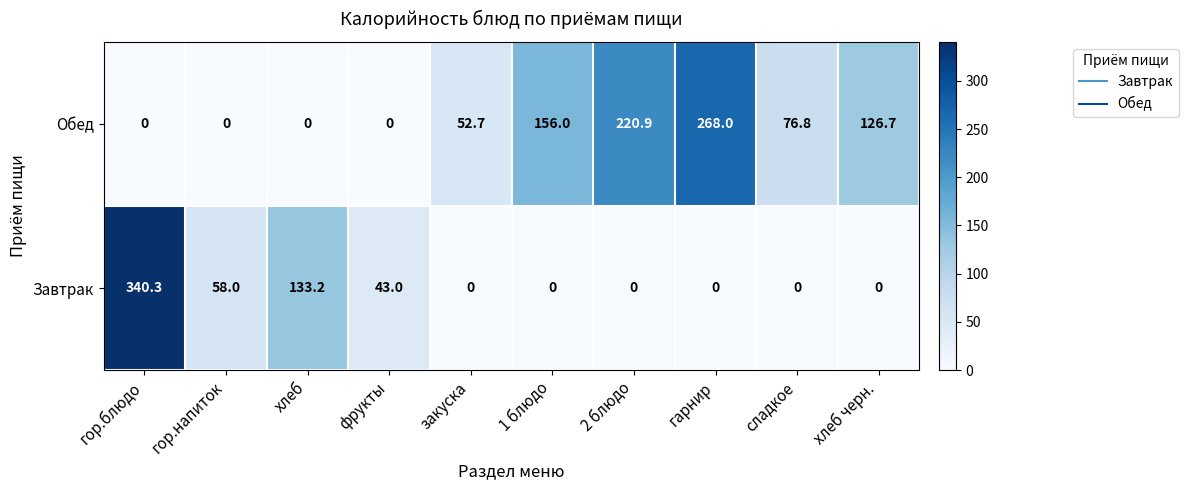

What is the sum of all Завтрак values?

574.5